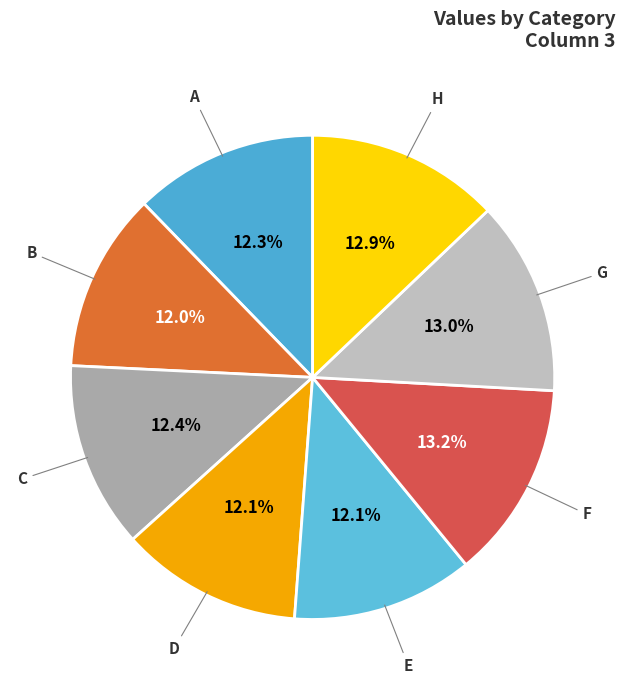

To the nearest percent, what percentage of the pie is F?

13%